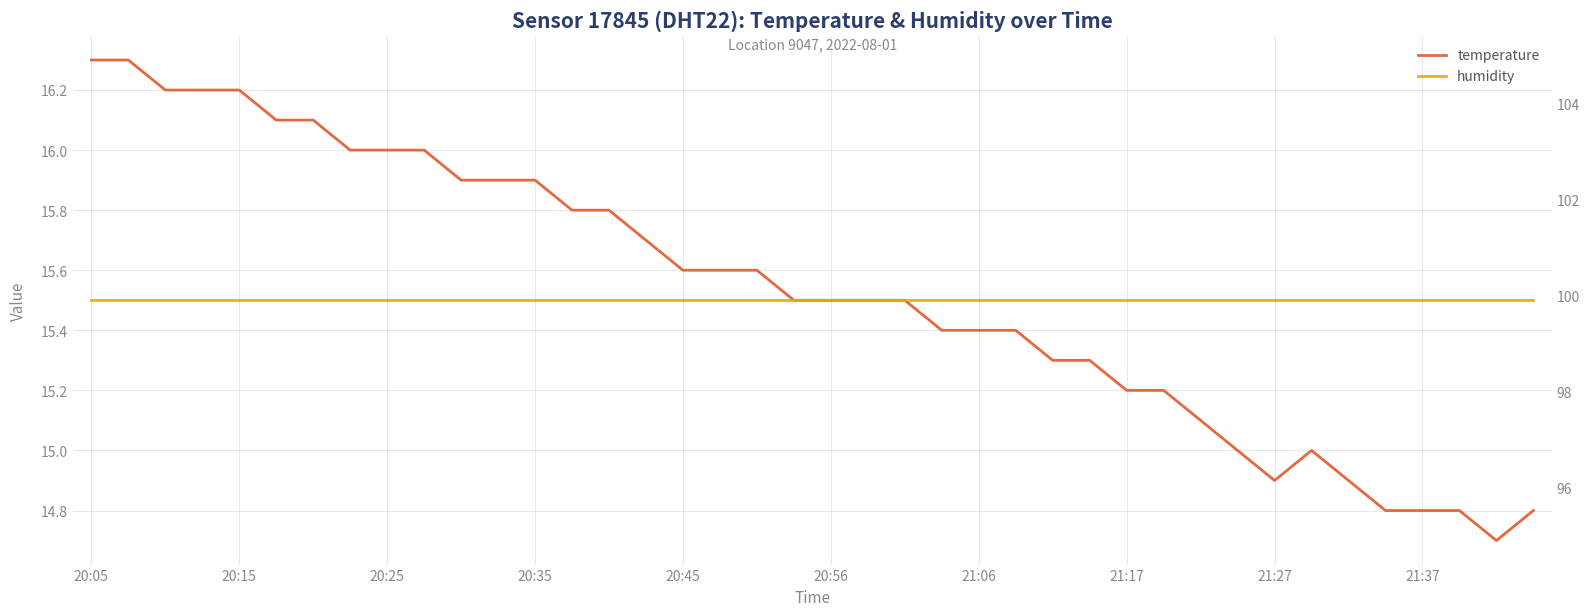

What is the sum of the temperature values at 13 and 31?

30.8